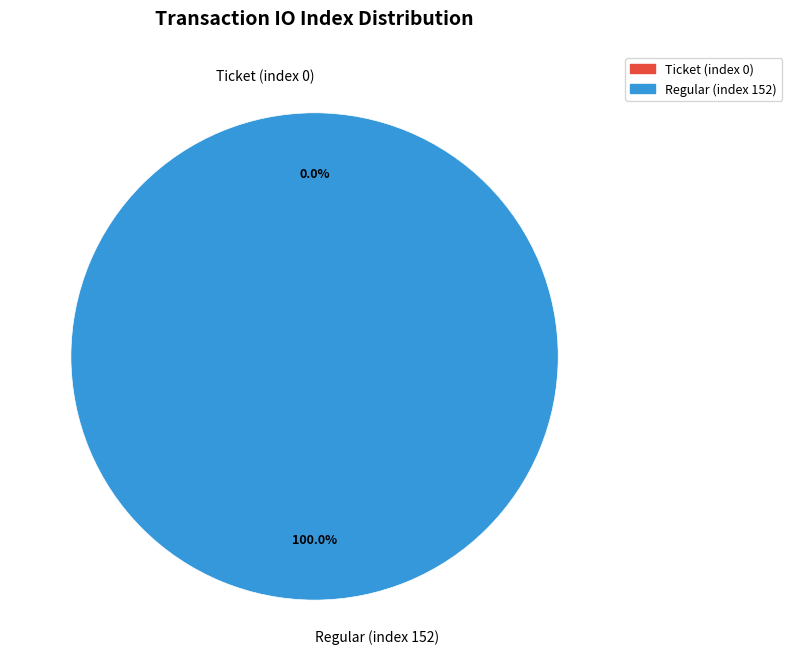

What is the total percentage of Regular (index 152) and Ticket (index 0)?

100.0%